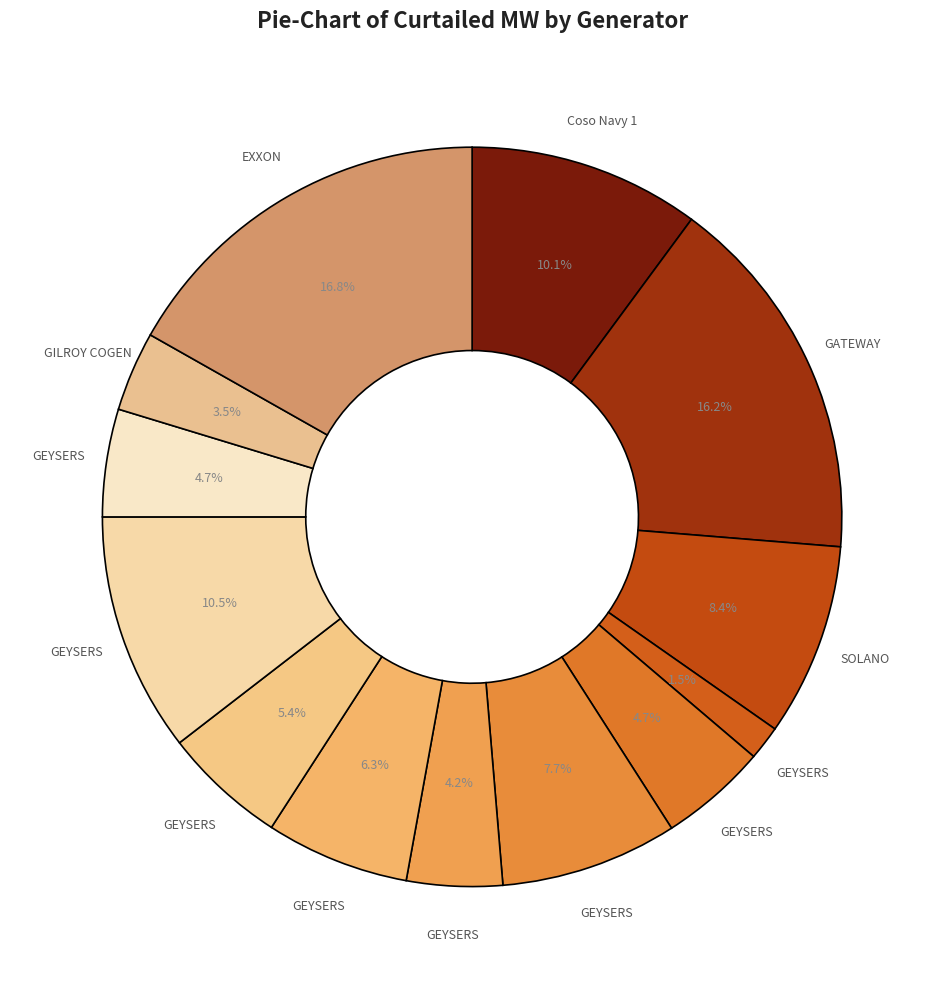

How many slices are in this pie chart?

13